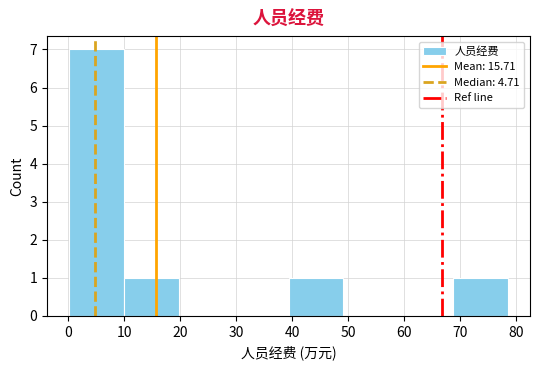

Reading left to right, transcribe this chart: for each bar, give the range it covers on the x-axis and its height. Neither the bar edges nor the heights are printed on the chart, so give them approximately, as read against the axes.

0 to 10: 7
10 to 20: 1
20 to 30: 0
30 to 39: 0
39 to 49: 1
49 to 59: 0
59 to 69: 0
69 to 79: 1